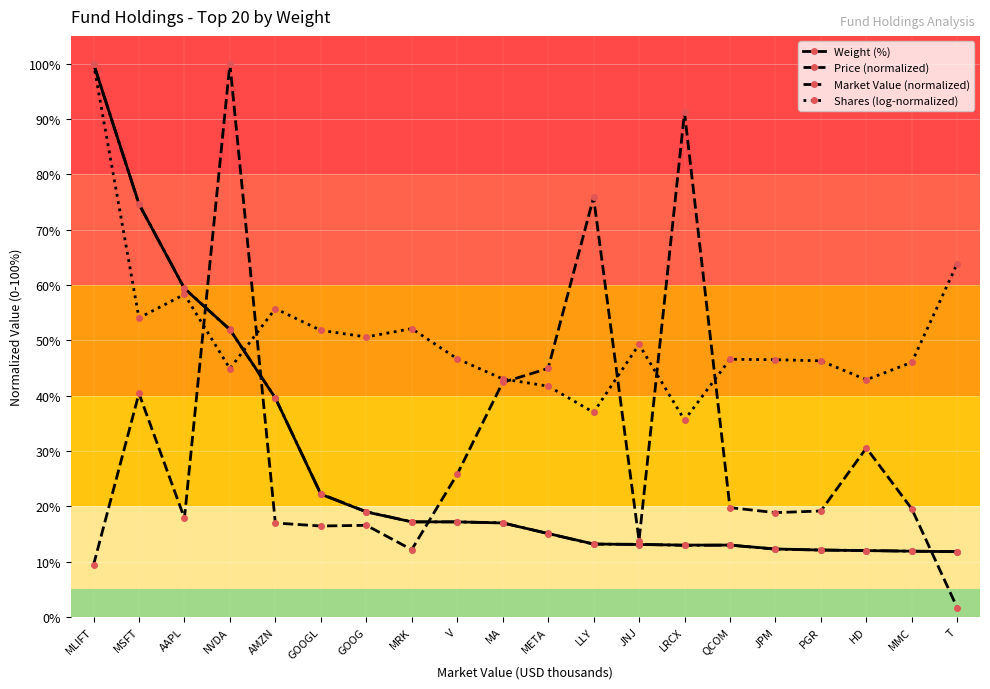

How many series are shown in this chart?

4